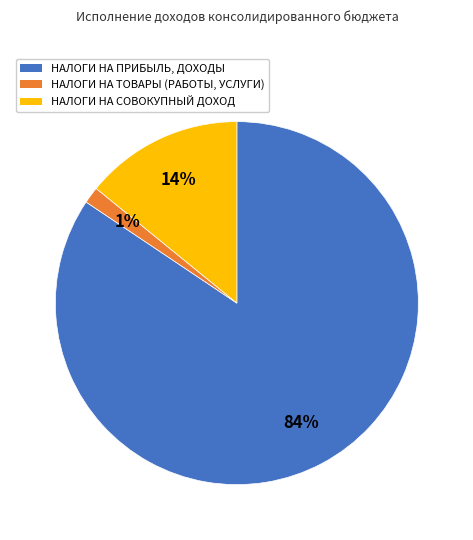

What is the smallest slice in the pie chart?

НАЛОГИ НА ТОВАРЫ (РАБОТЫ, УСЛУГИ)